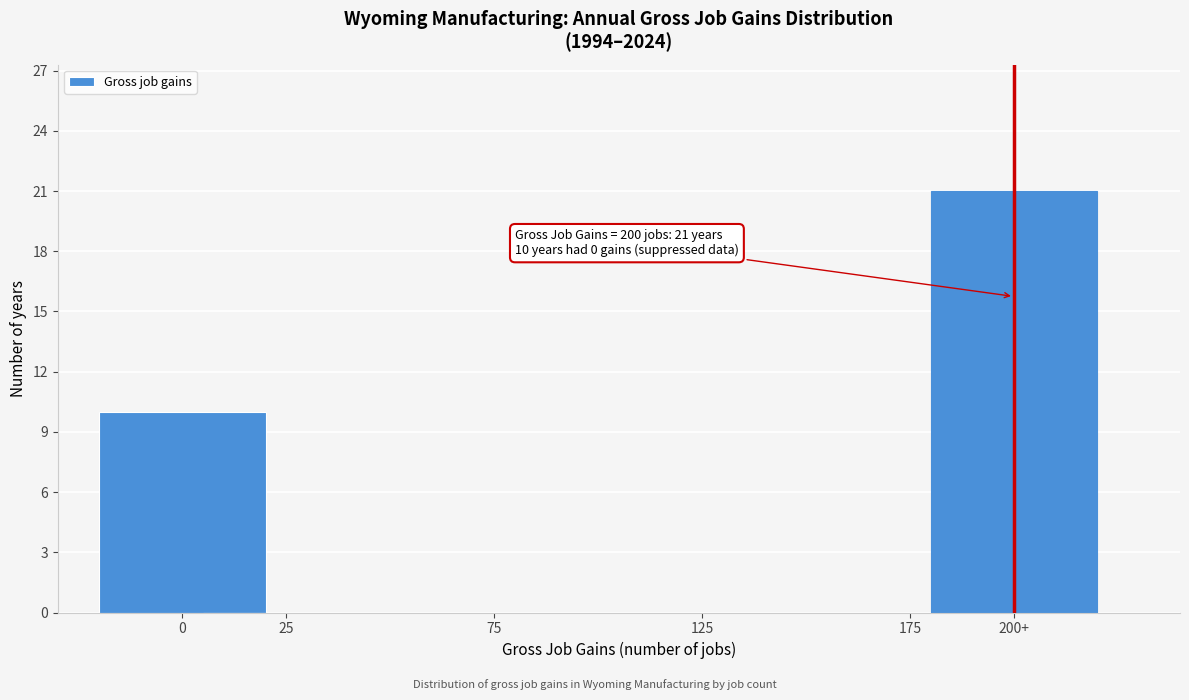

Reading right to left, list all the values displayed in this chart.

200+=21	175=0	125=0	75=0	25=0	0=10